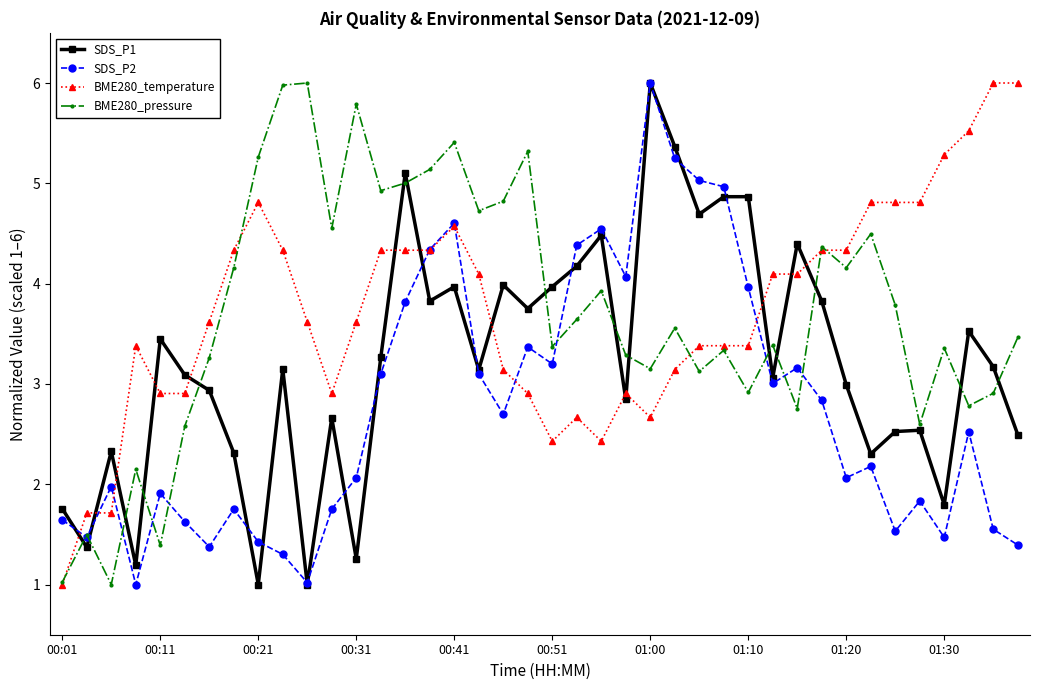

In BME280_pressure, how many points are lower than both neighbors (excluding endpoints)?

13